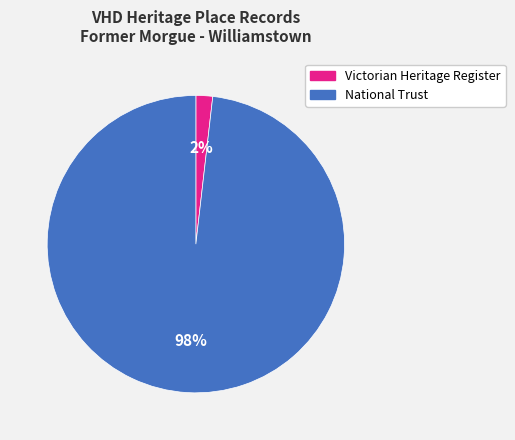

Is the sum of Victorian Heritage Register and National Trust greater than half?

Yes